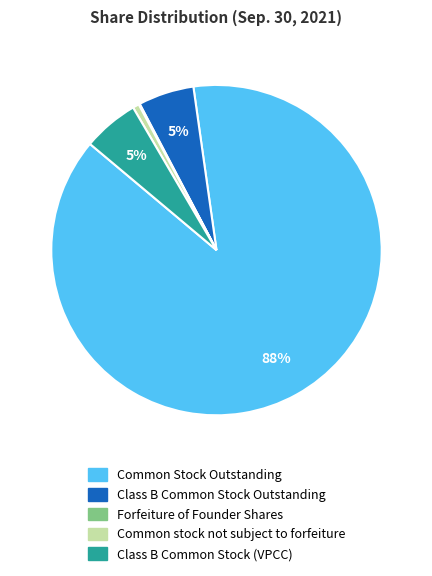

Is the sum of Class B Common Stock Outstanding and Common stock not subject to forfeiture greater than half?

No